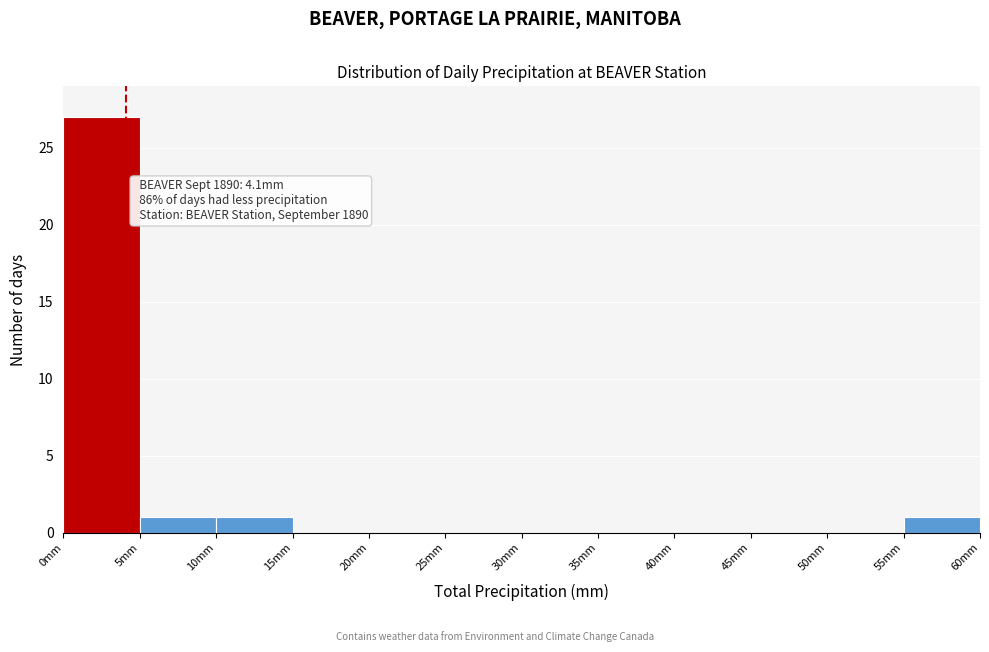

Which range on the x-axis has the tallest bar?

0 to 5